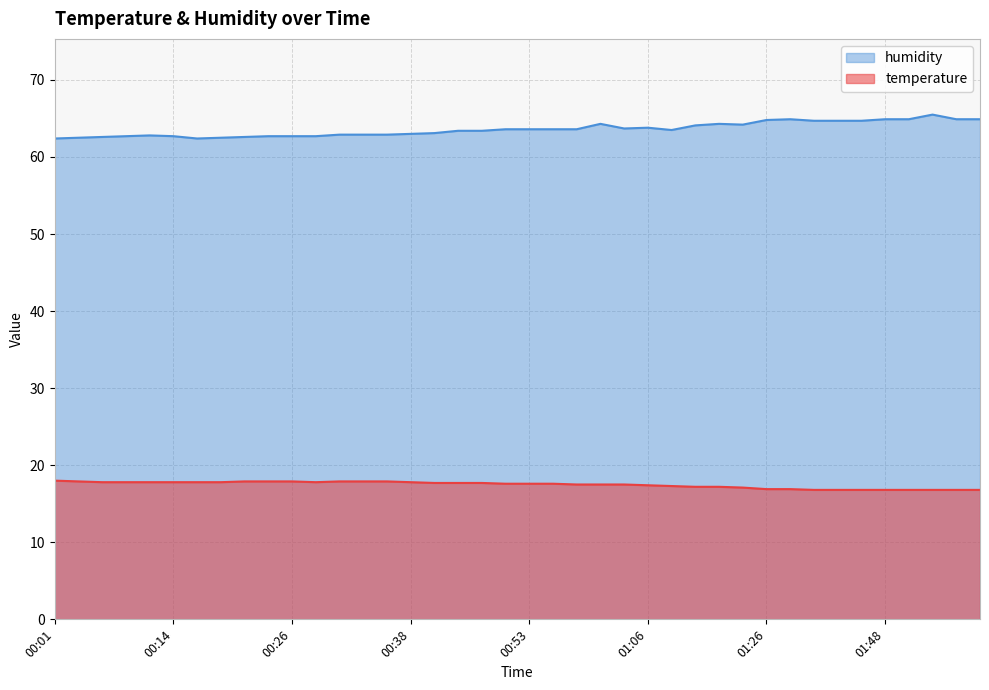

At which category does temperature reach its first local valley?

00:28